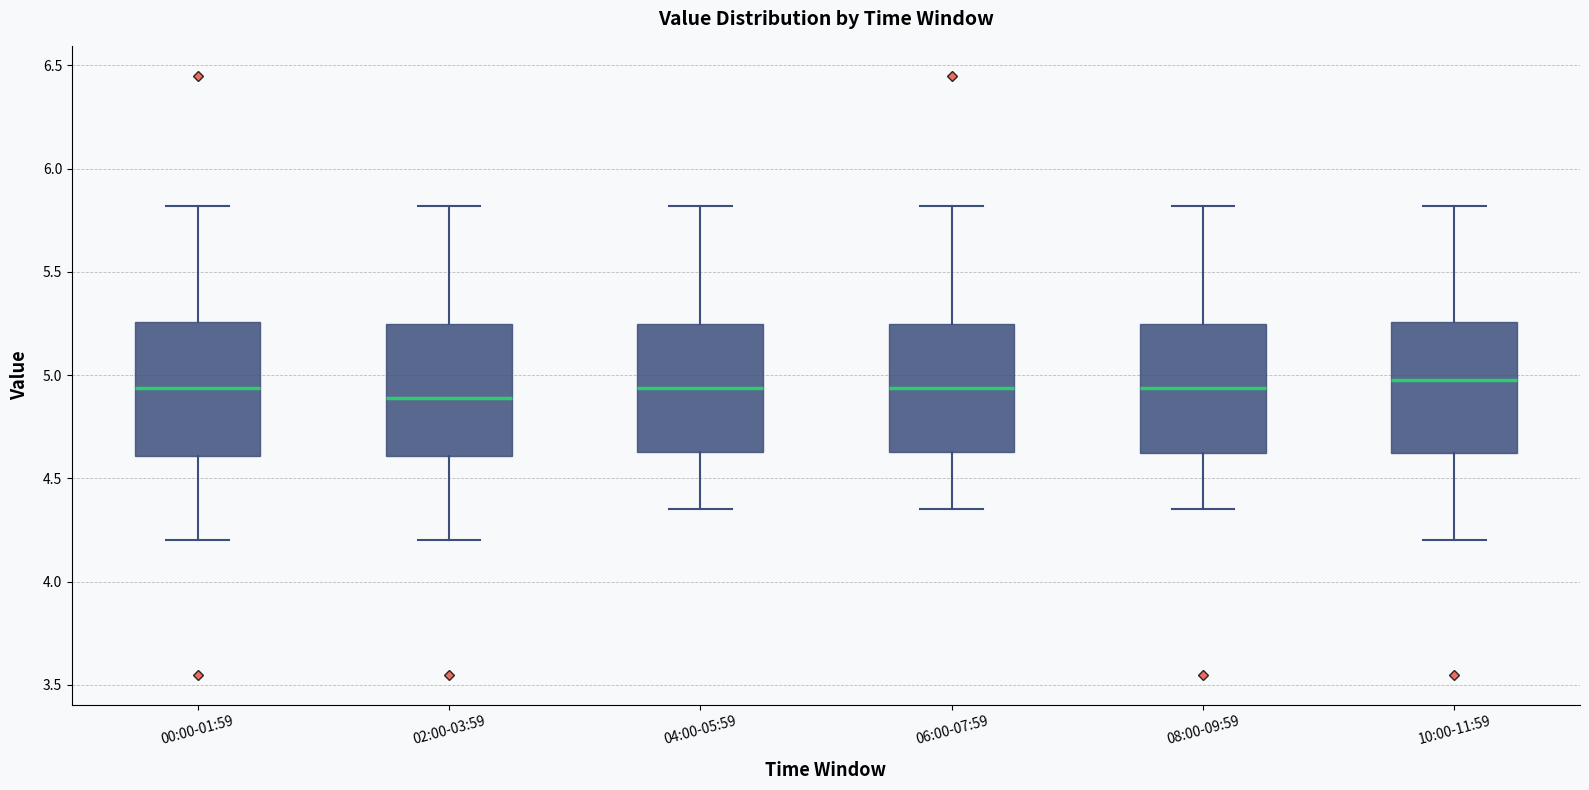

Where does the lower whisker of the box for 08:00-09:59 end on the y-axis? The values are not printed on the chart, so give them approximately, as read against the axis.

4.35